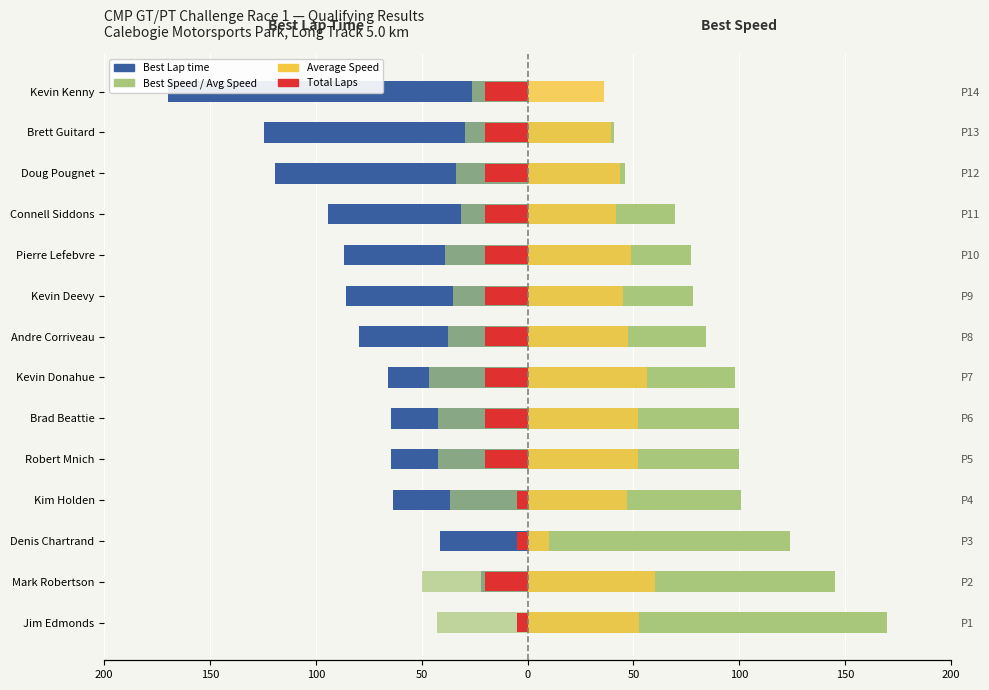

Which series has the widest spread of values?

Best Lap time